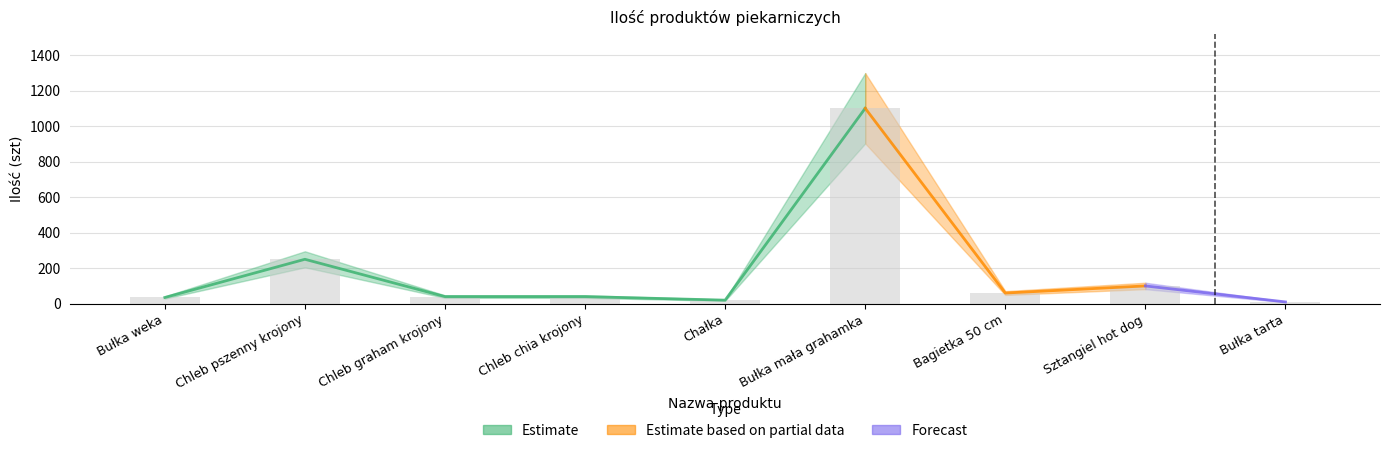

The value of Ilość (szt) at Chałka is 20. True or false?

True